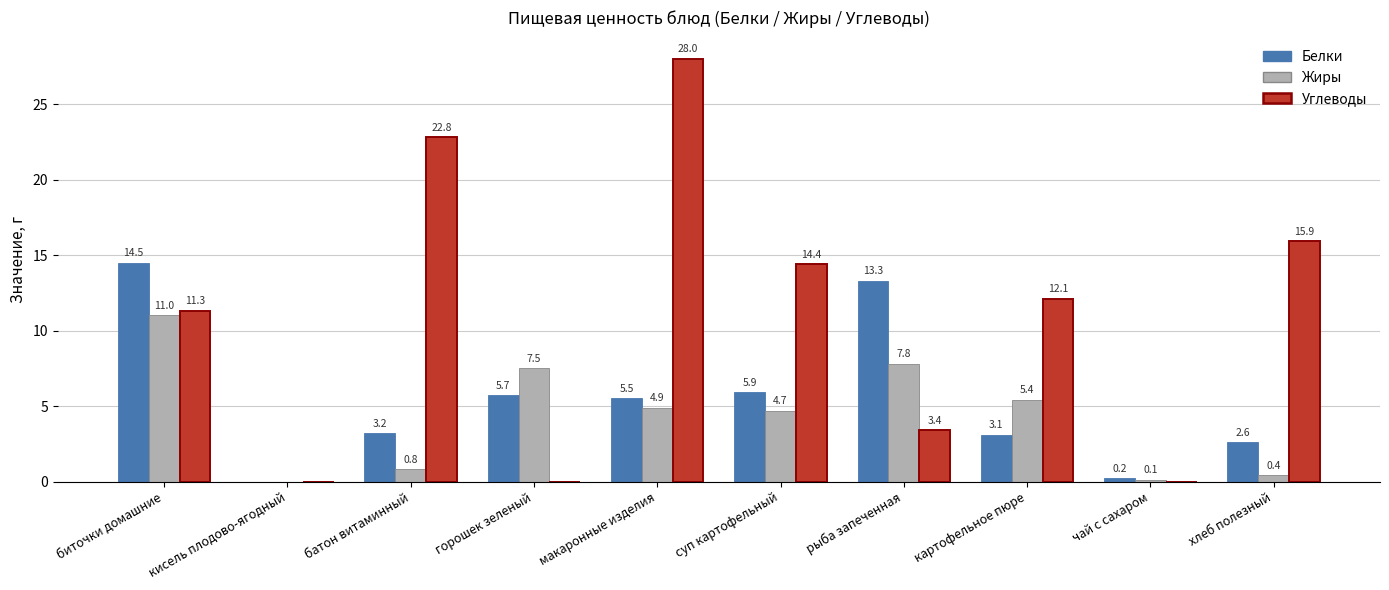

At which category is the sum across all series the highest?

макаронные изделия